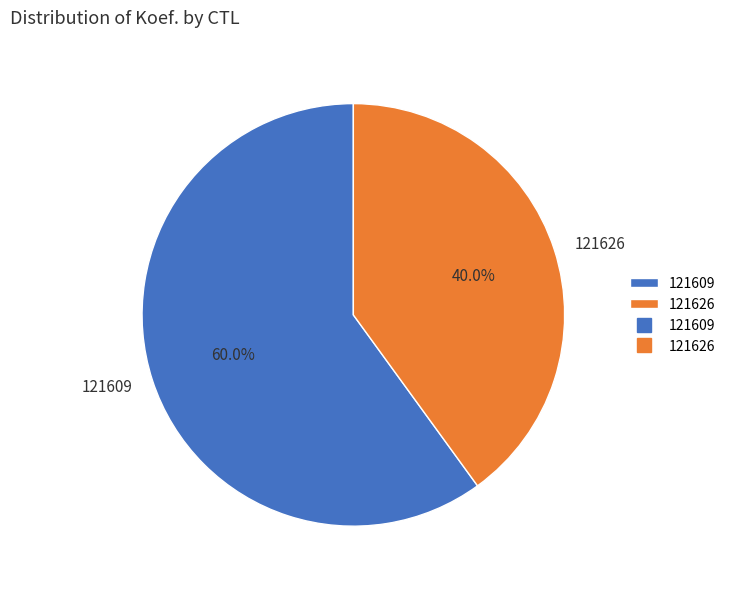

Rank the categories by value from highest to lowest.

121609, 121626